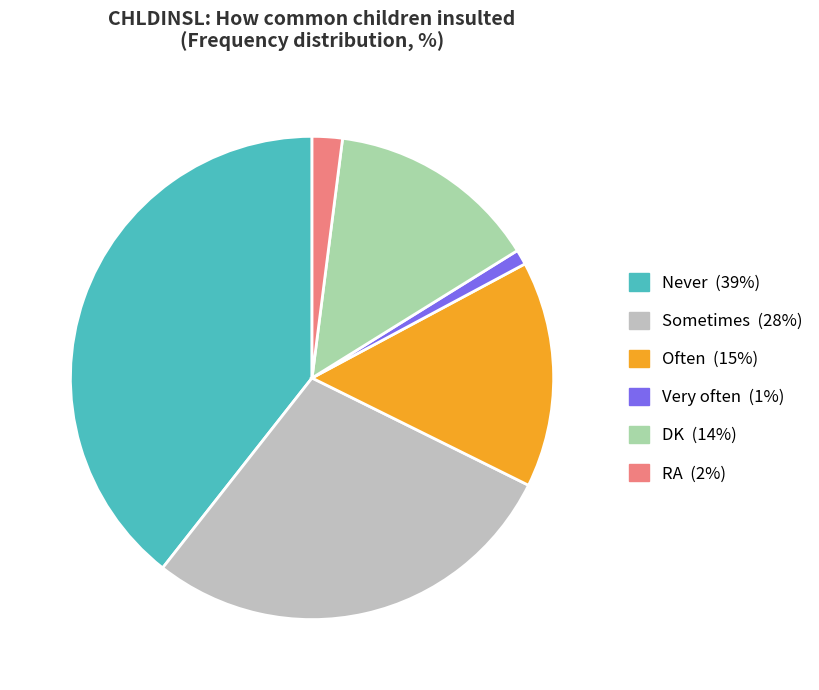

Combined, do Never and Often account for over 50%?

Yes